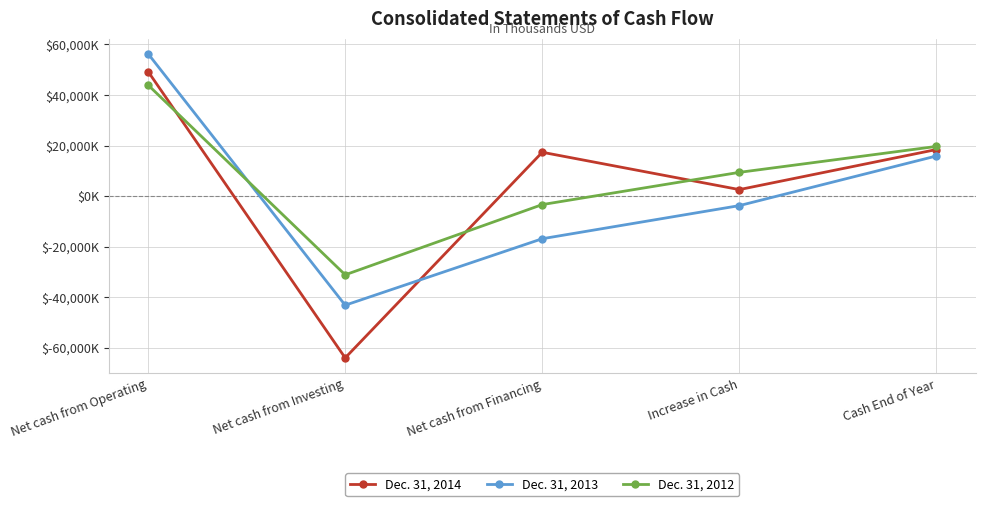

The Dec. 31, 2013 series shows -5834 at Net cash from Financing. True or false?

False